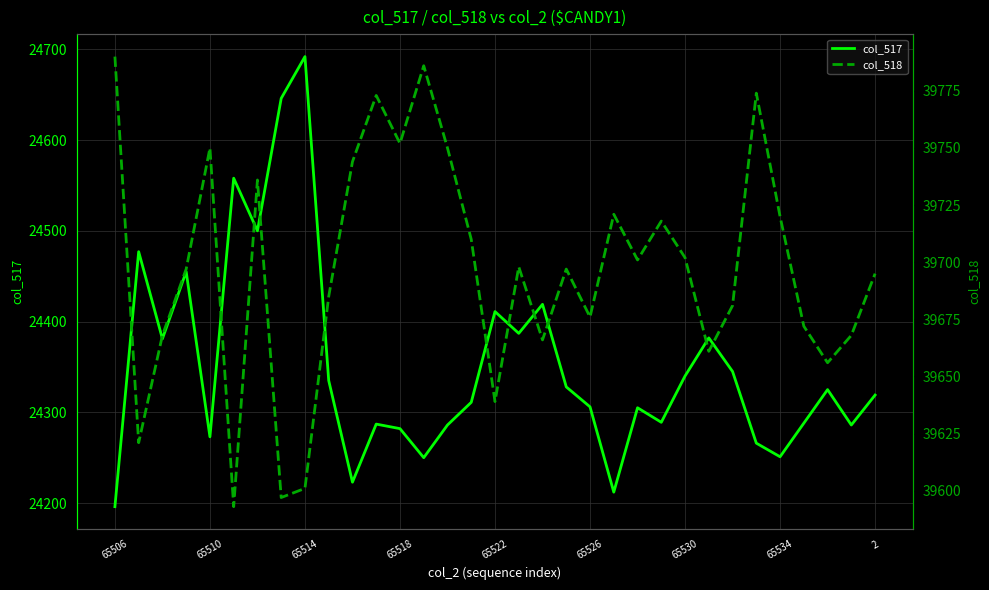

Does the chart display data point markers on the line(s)?

No